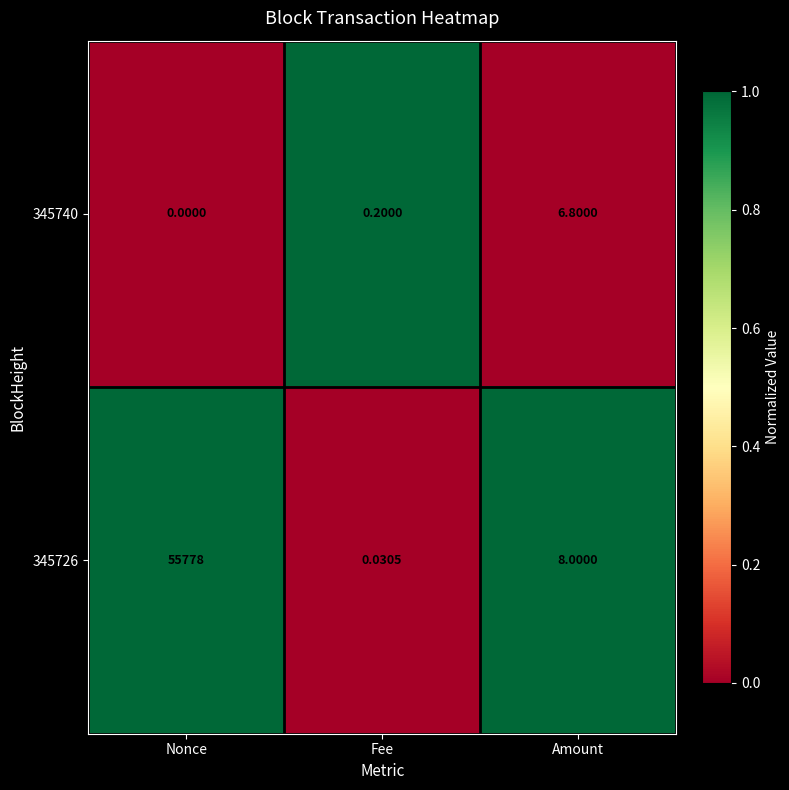

At which category is the sum across all series the highest?

Nonce